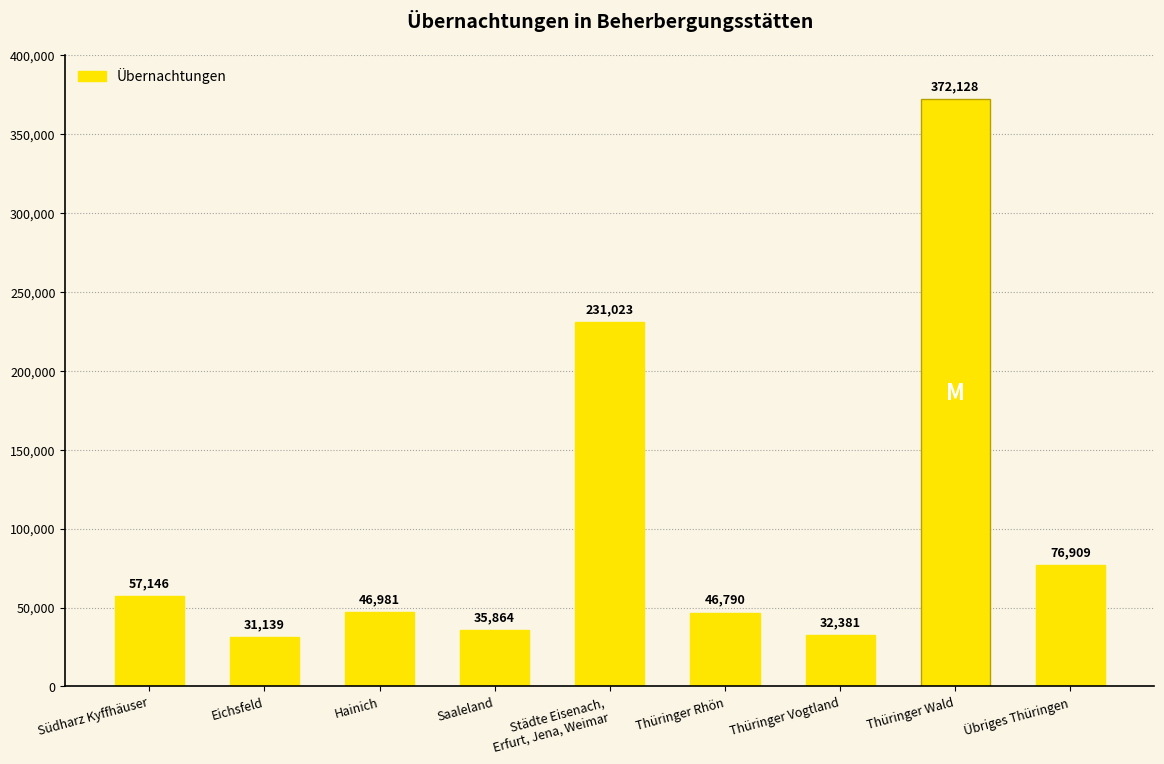

How many series are shown in this chart?

1